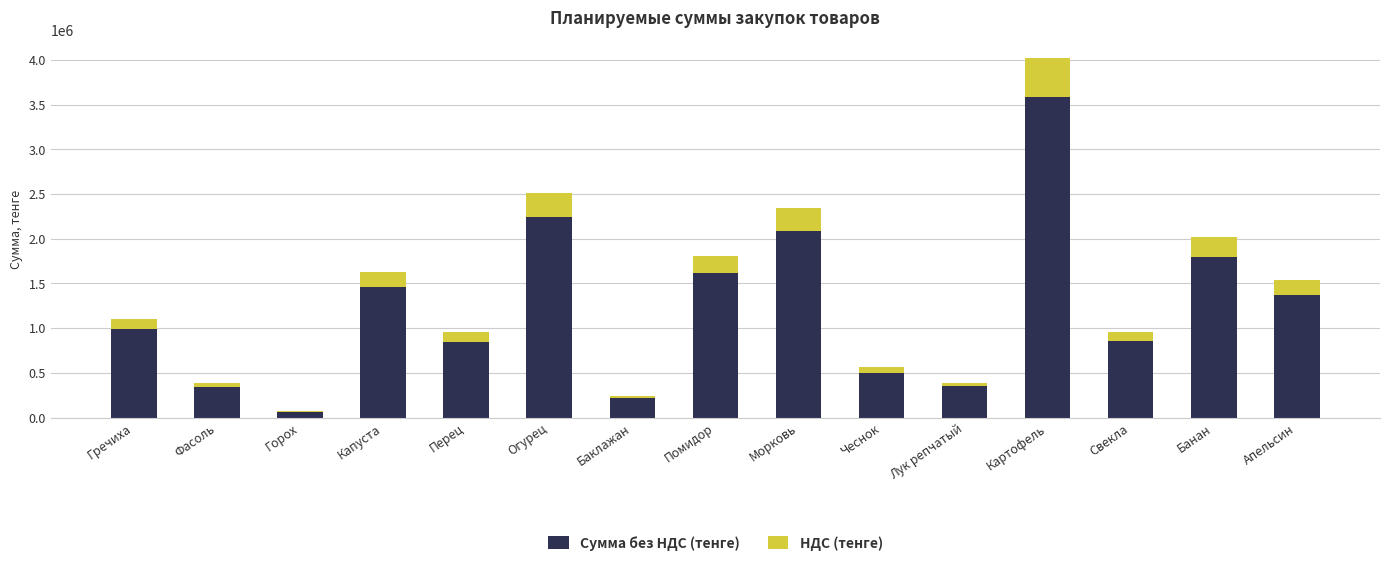

What is the total value across all series at Свекла?

958283.2